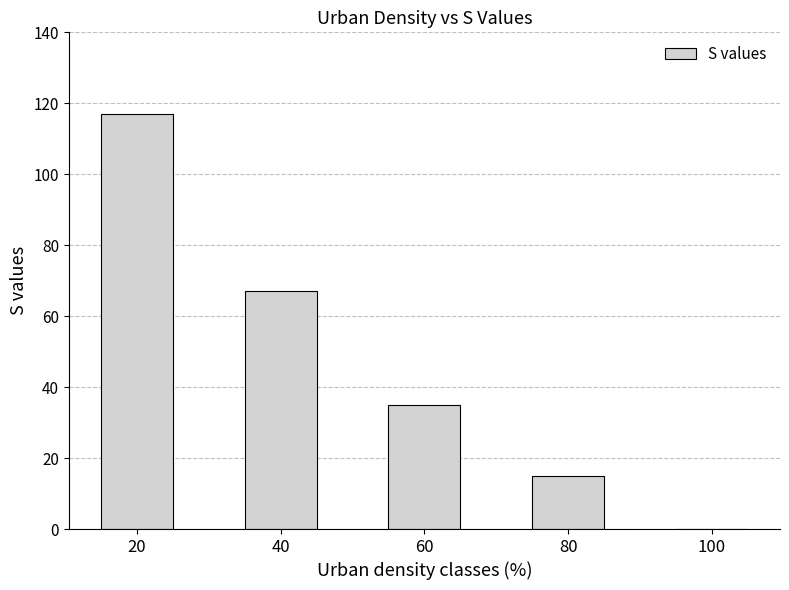

Read the value at 80.

15